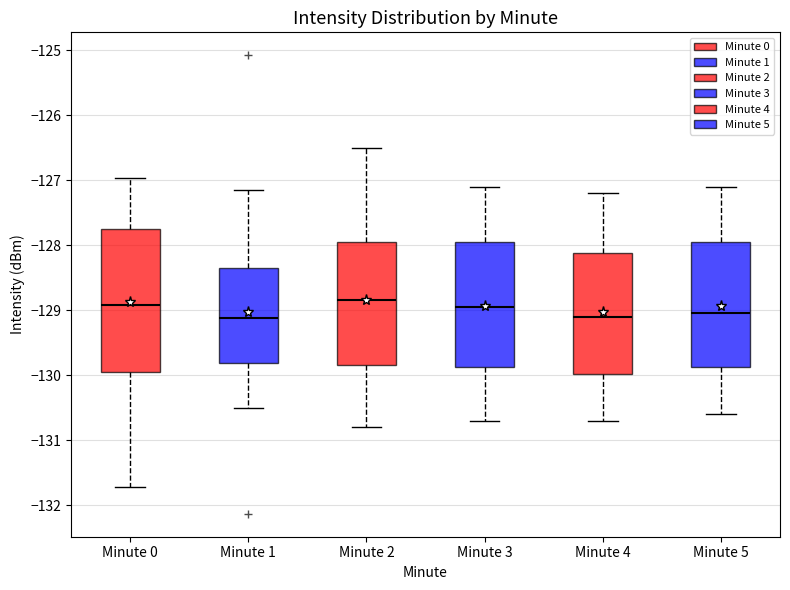

Reading left to right, read every box against the y-axis: the position of its median line, the range the box covers, and the ends of its whiskers. The values are not printed on the chart, so give them approximately, as read against the axis.

Minute 0: median -128.9, box -129.9 to -127.7, whiskers -131.7 to -127.0
Minute 1: median -129.1, box -129.8 to -128.3, whiskers -130.5 to -127.2
Minute 2: median -128.8, box -129.8 to -127.9, whiskers -130.8 to -126.5
Minute 3: median -128.9, box -129.9 to -127.9, whiskers -130.7 to -127.1
Minute 4: median -129.1, box -130.0 to -128.1, whiskers -130.7 to -127.2
Minute 5: median -129.0, box -129.9 to -127.9, whiskers -130.6 to -127.1